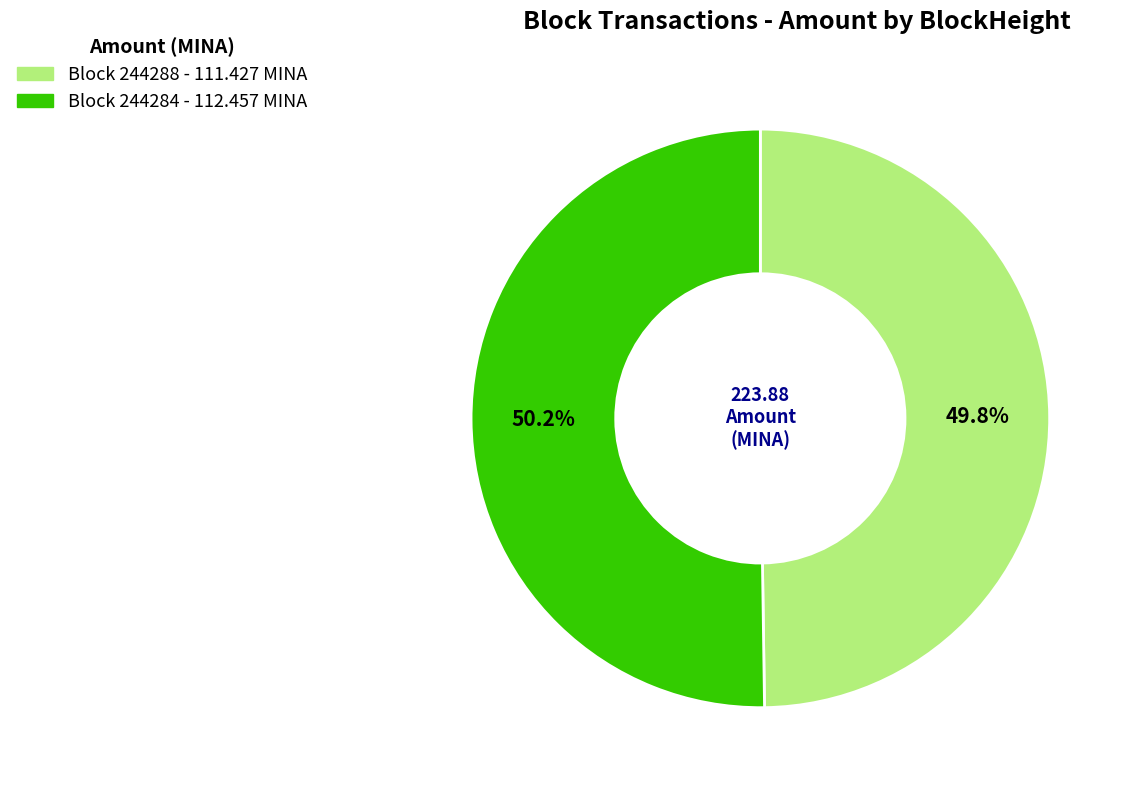

Does any single category account for the majority?

Yes